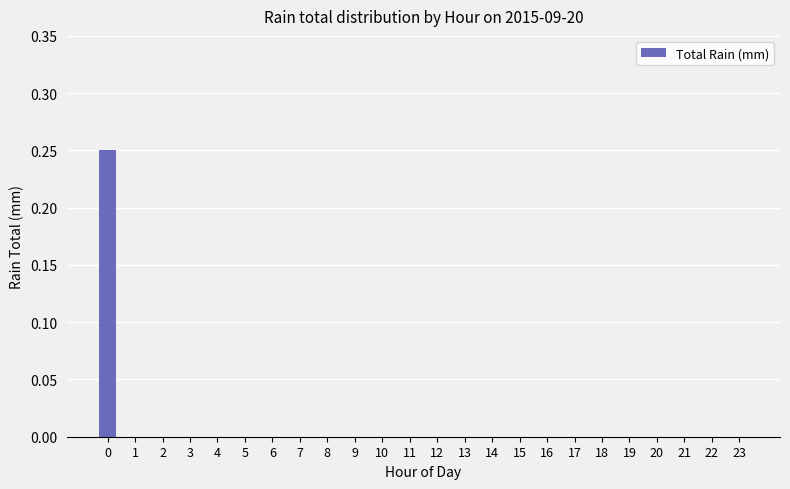

True or false: the data shows 0.0 at 3.

True